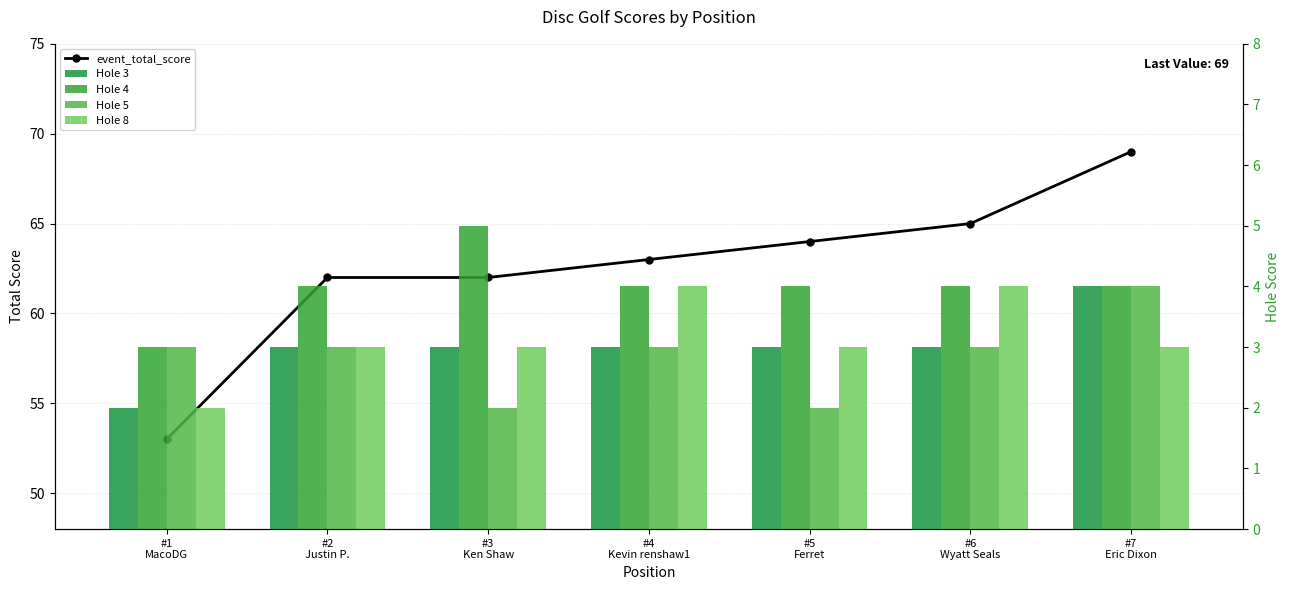

Which label corresponds to the smallest value in the chart?

#1
MacoDG